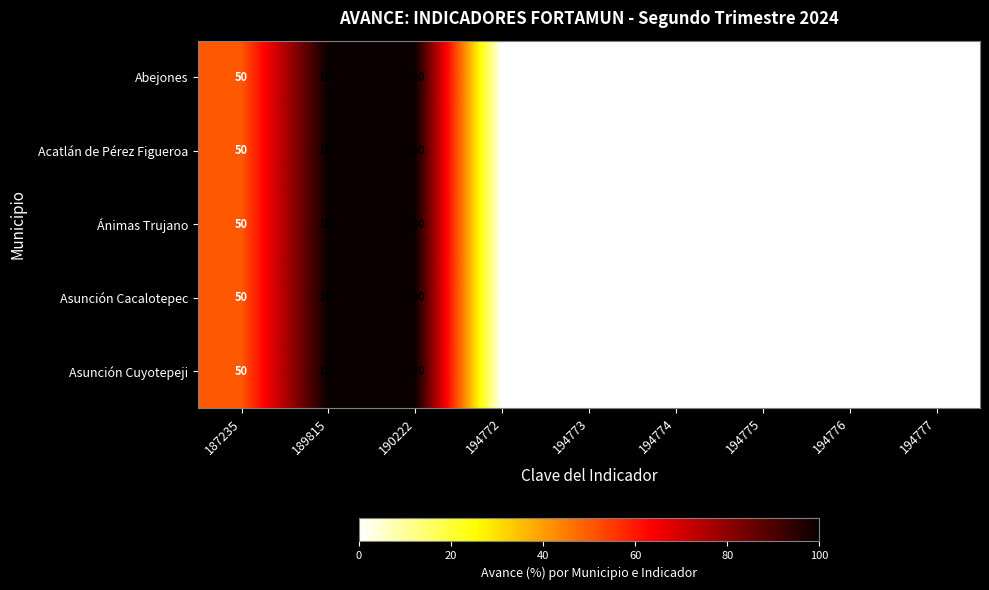

Is the value of Ánimas Trujano at 189815 greater than the value of Asunción Cacalotepec at 194776?

Yes